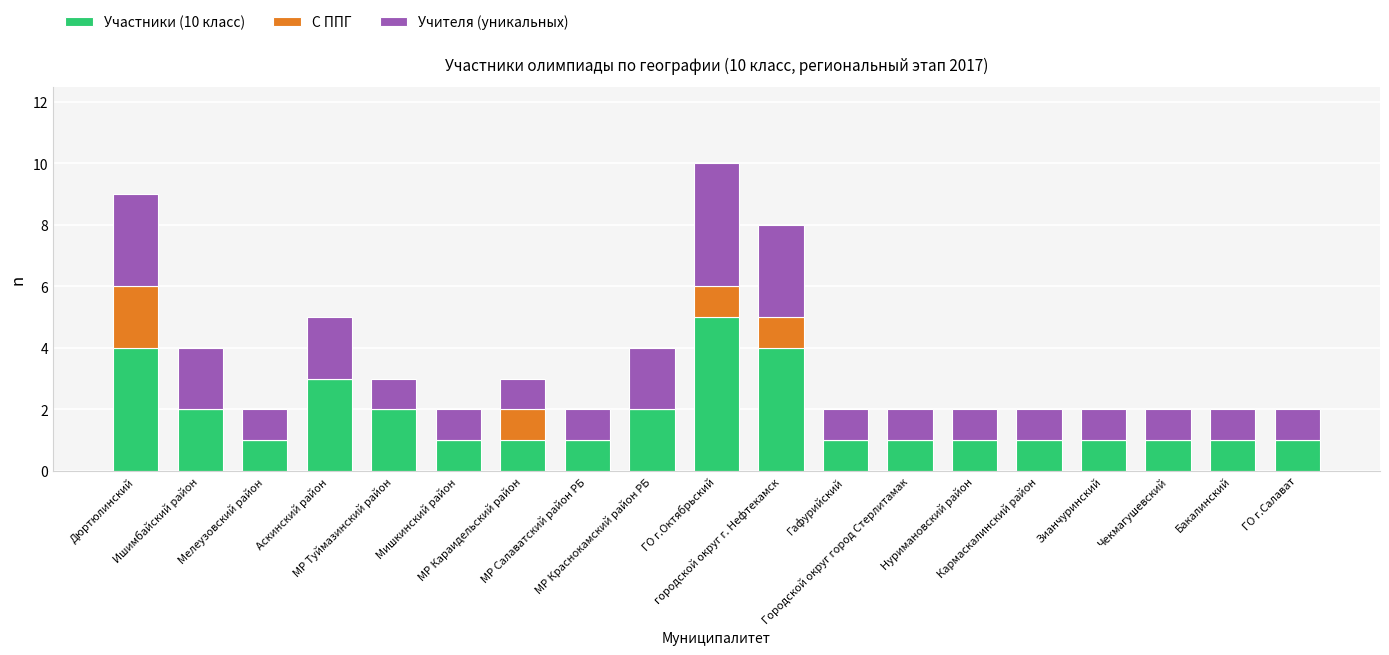

Does the chart contain stacked bars?

Yes